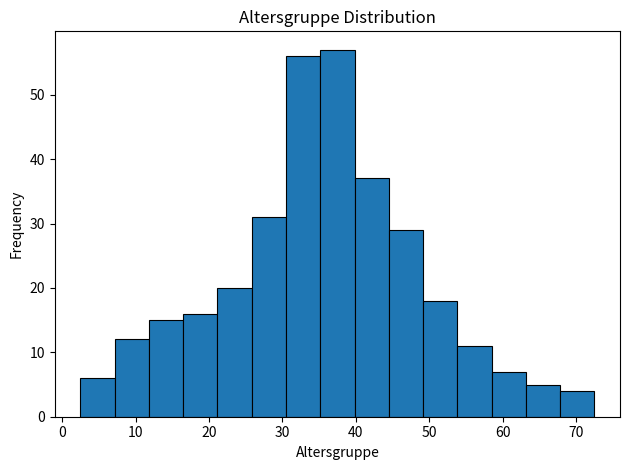

Which range on the x-axis has the tallest bar?

35 to 40